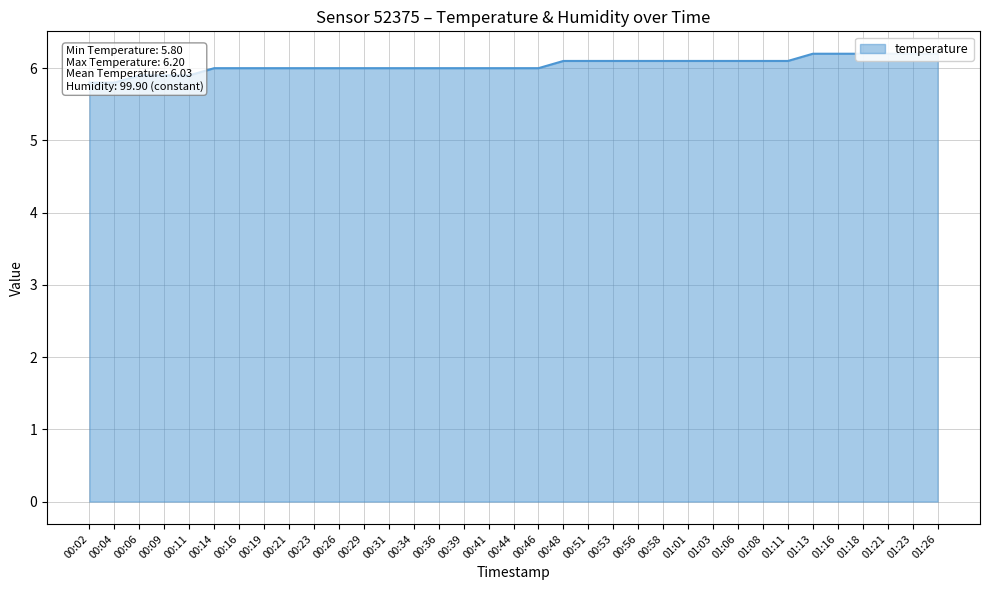

Count the values in the range 6 to 7.

30